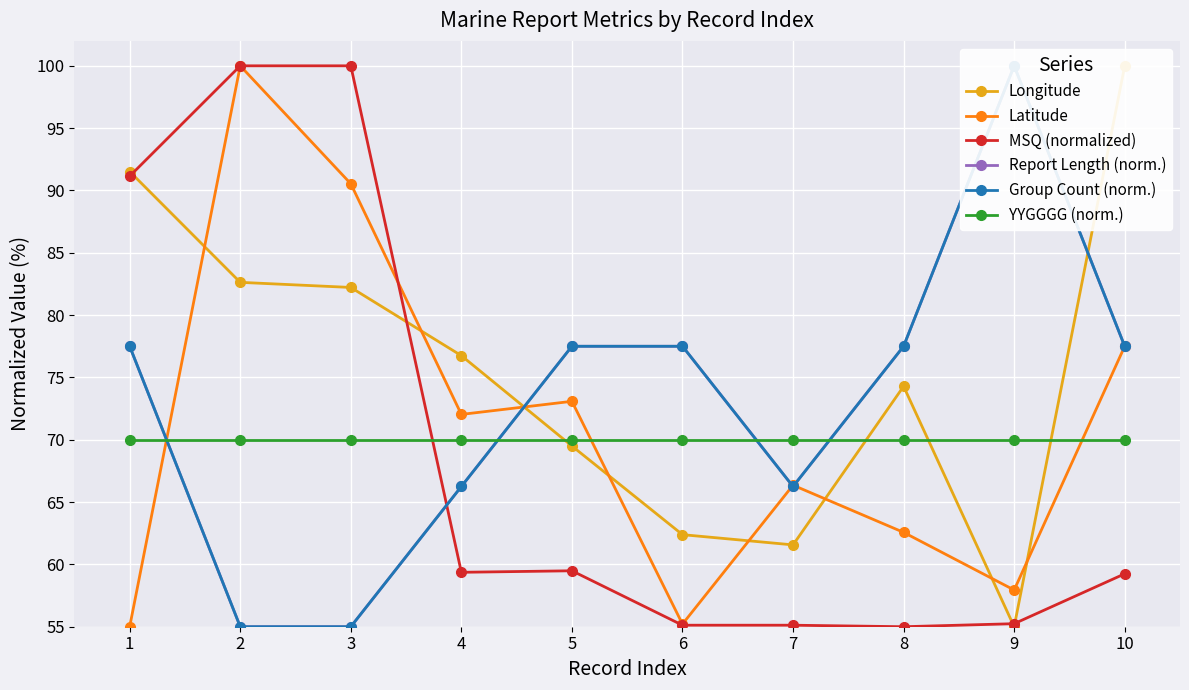

Reading right to left, what are all the values shown in this chart?

Longitude: 100.0	55.0	74.3	61.6	62.4	69.5	76.7	82.2	82.6	91.5
Latitude: 77.5	57.9	62.6	66.4	55.2	73.1	72.0	90.5	100.0	55.0
MSQ (normalized): 59.2	55.2	55.0	55.1	55.1	59.5	59.4	100.0	100.0	91.1
Report Length (norm.): 77.5	100.0	77.5	66.2	77.5	77.5	66.2	55.0	55.0	77.5
Group Count (norm.): 77.5	100.0	77.5	66.2	77.5	77.5	66.2	55.0	55.0	77.5
YYGGGG (norm.): 70.0	70.0	70.0	70.0	70.0	70.0	70.0	70.0	70.0	70.0